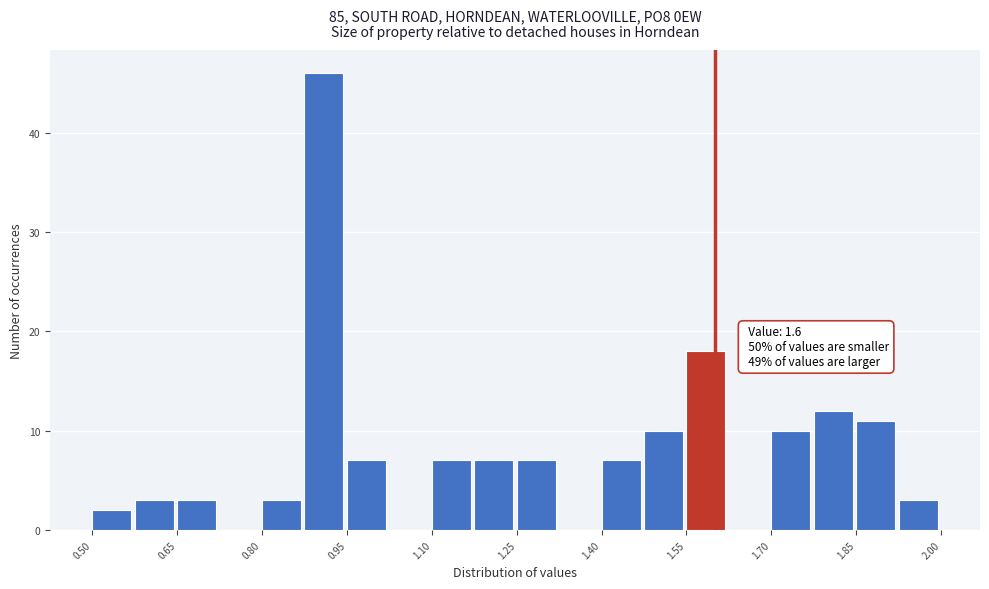

Read against the x-axis, roughly where is the centre of the tallest bar?

0.90